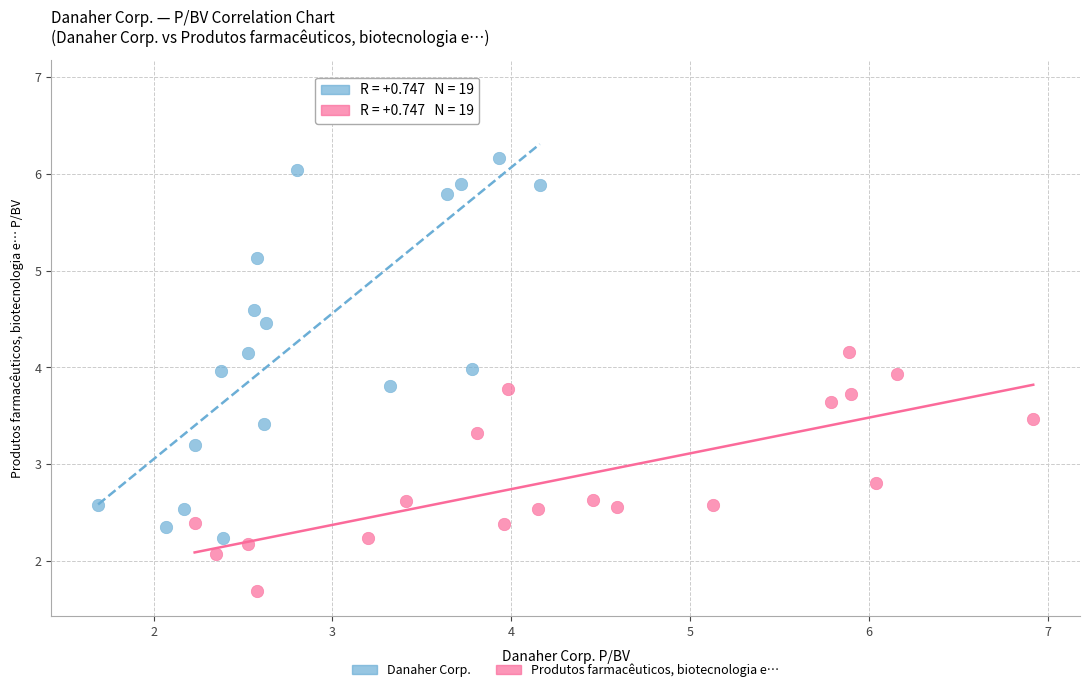

Which series reaches the maximum Y coordinate?

Danaher Corp.